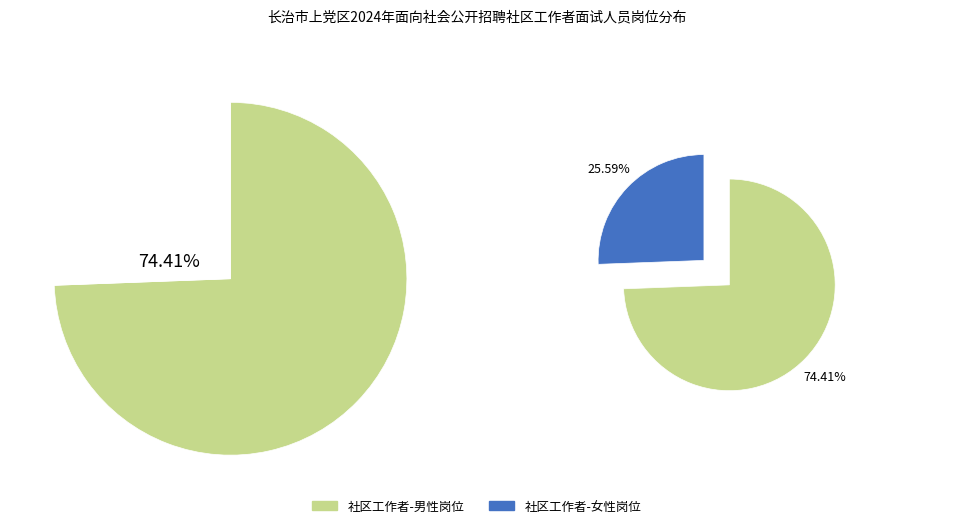

To the nearest percent, what is the combined percentage of 社区工作者-女性岗位 and 社区工作者-男性岗位?

100%